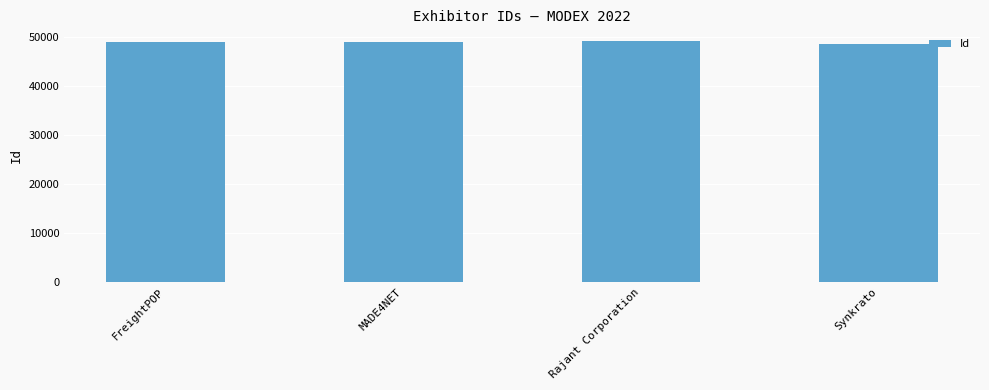

The value at Rajant Corporation is 49021. True or false?

True